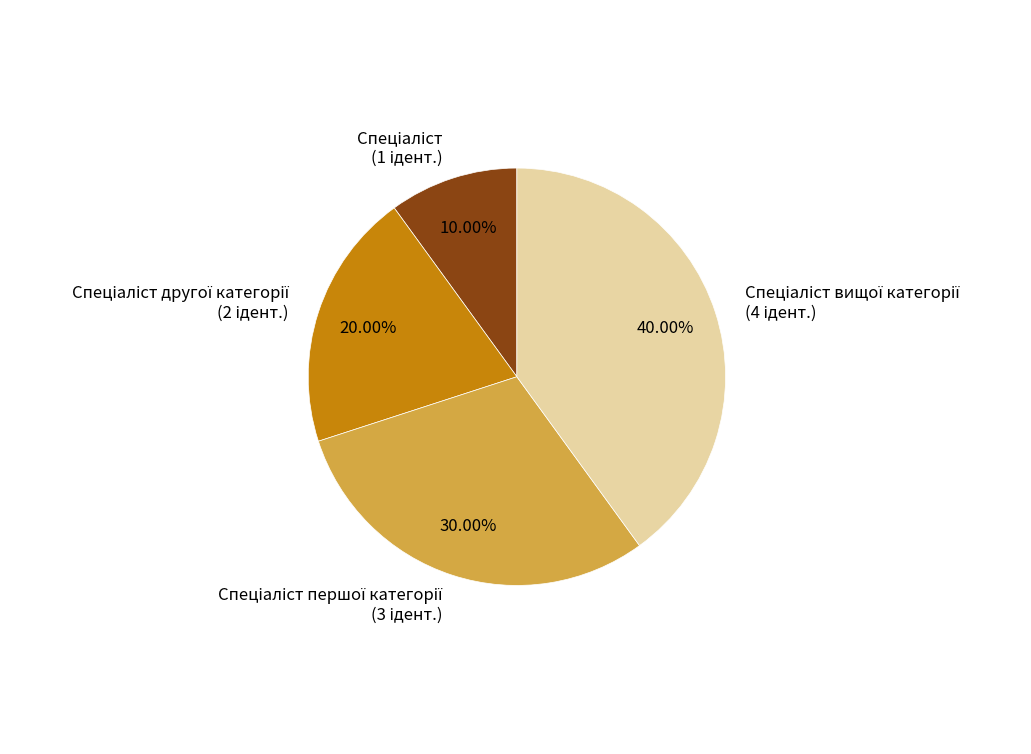

Is there a majority slice in this chart?

No